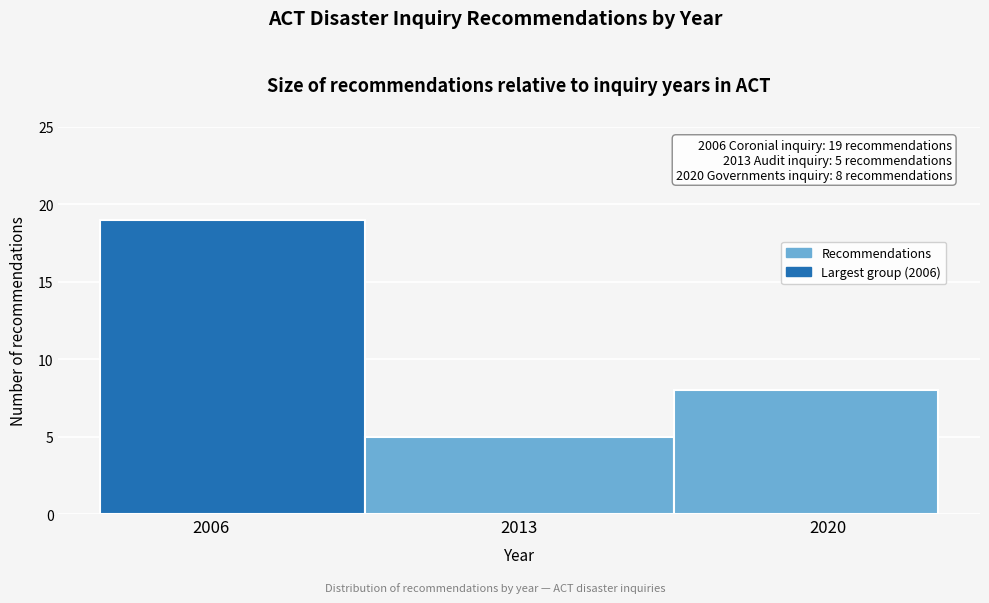

Which range on the x-axis has the tallest bar?

2003.5 to 2009.5